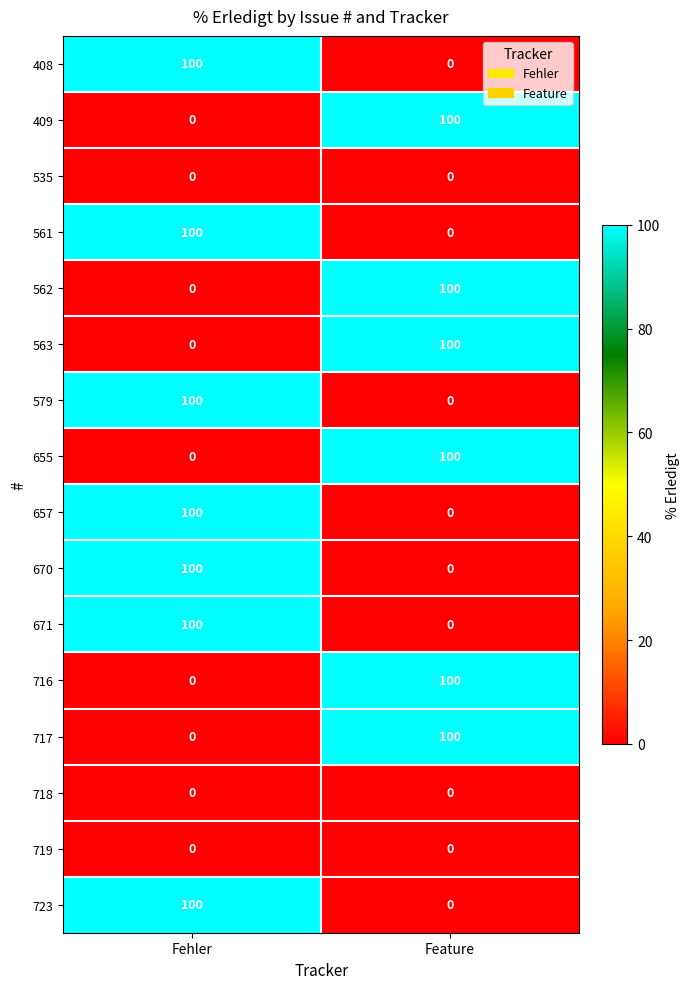

Is it true that 535 equals 0 at Feature?

True